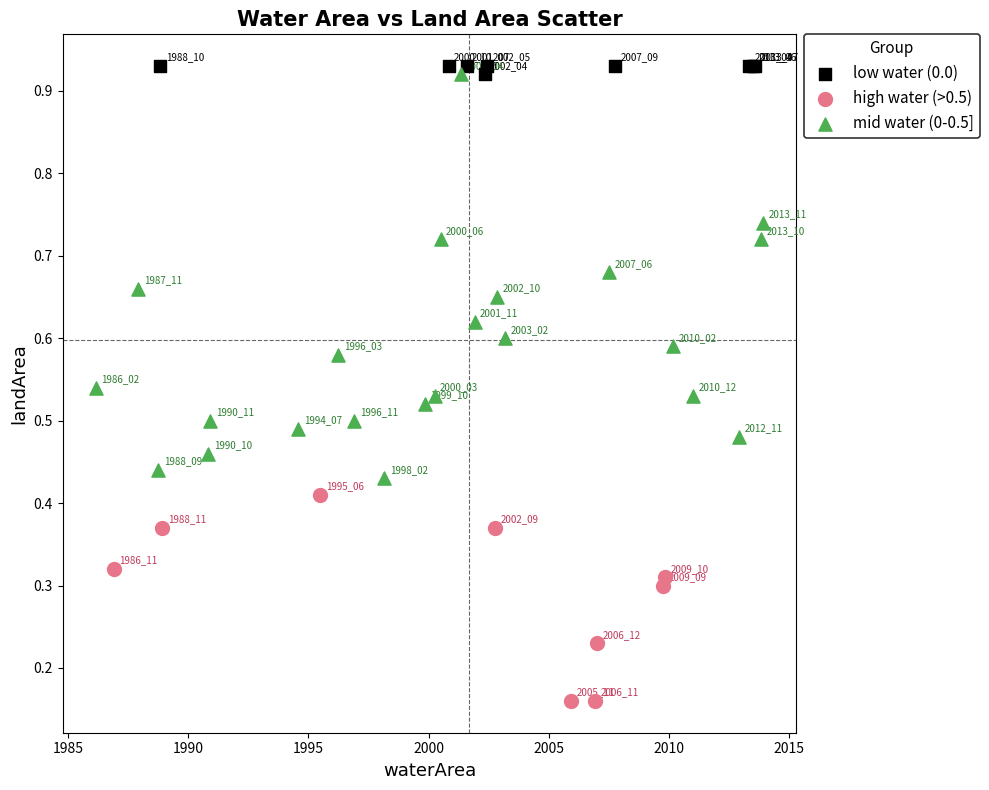

Which series contains the lowest Y value?

high water (>0.5)